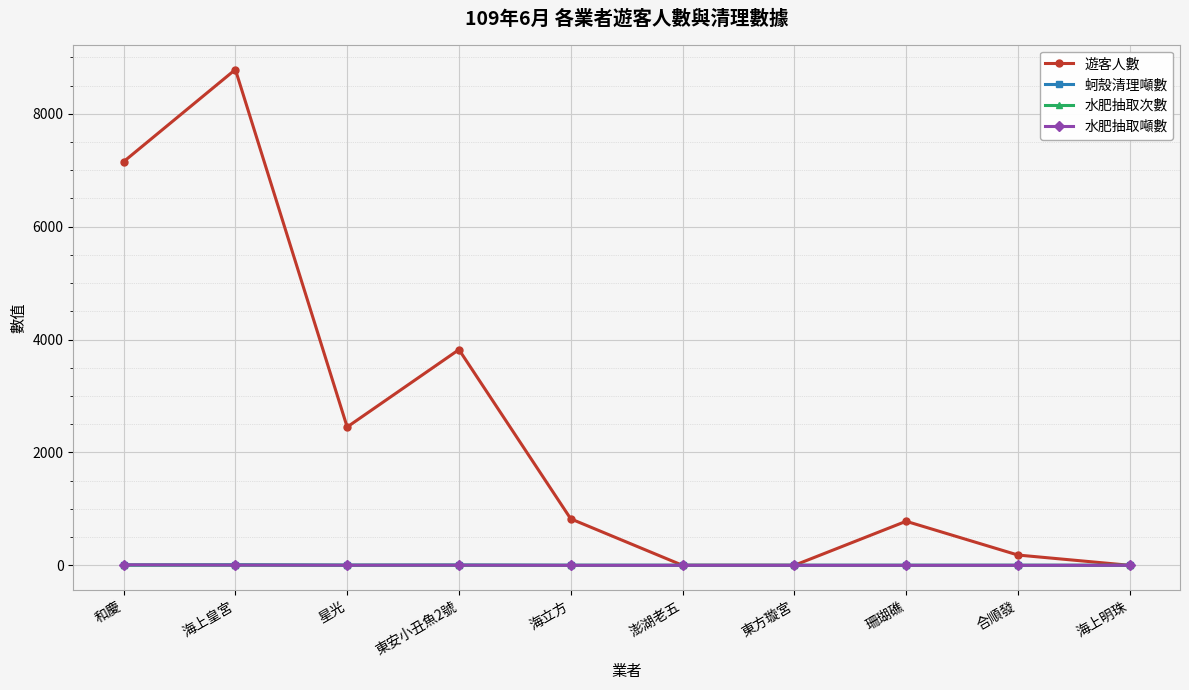

Is the value of 水肥抽取次數 at 海上皇宮 greater than the value of 遊客人數 at 東安小丑魚2號?

No